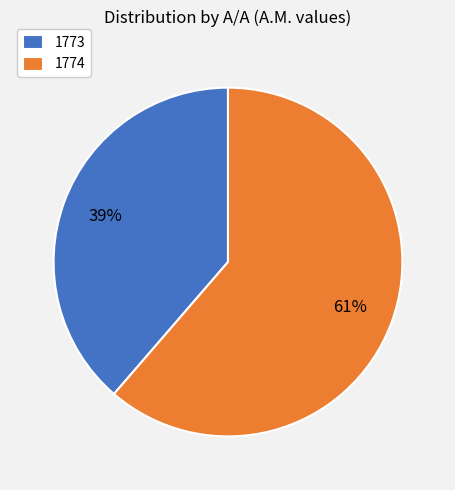

To the nearest percent, what percentage of the pie is 1773?

39%